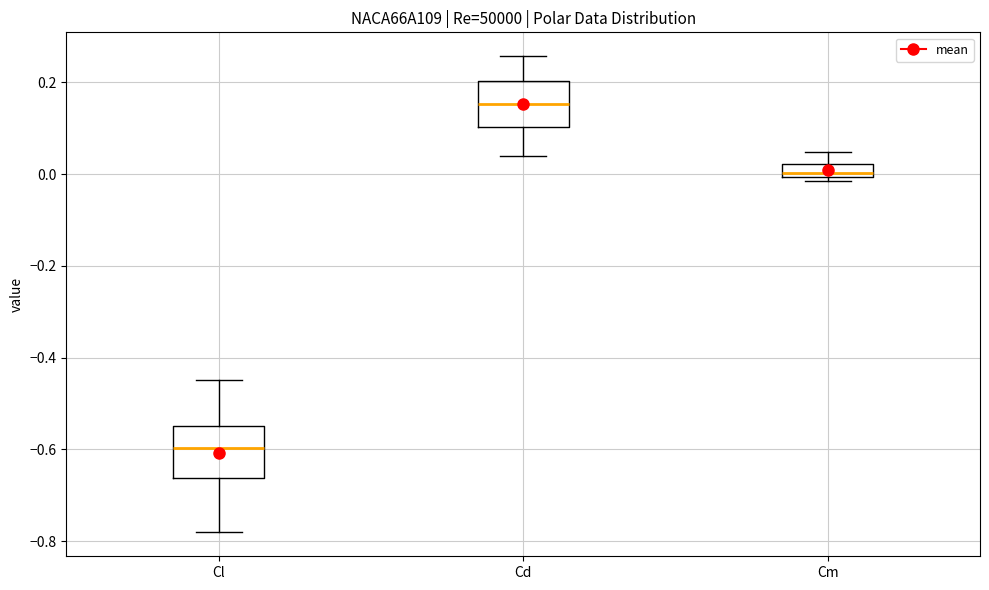

Where does the upper whisker of the box for Cm end on the y-axis? The values are not printed on the chart, so give them approximately, as read against the axis.

0.04